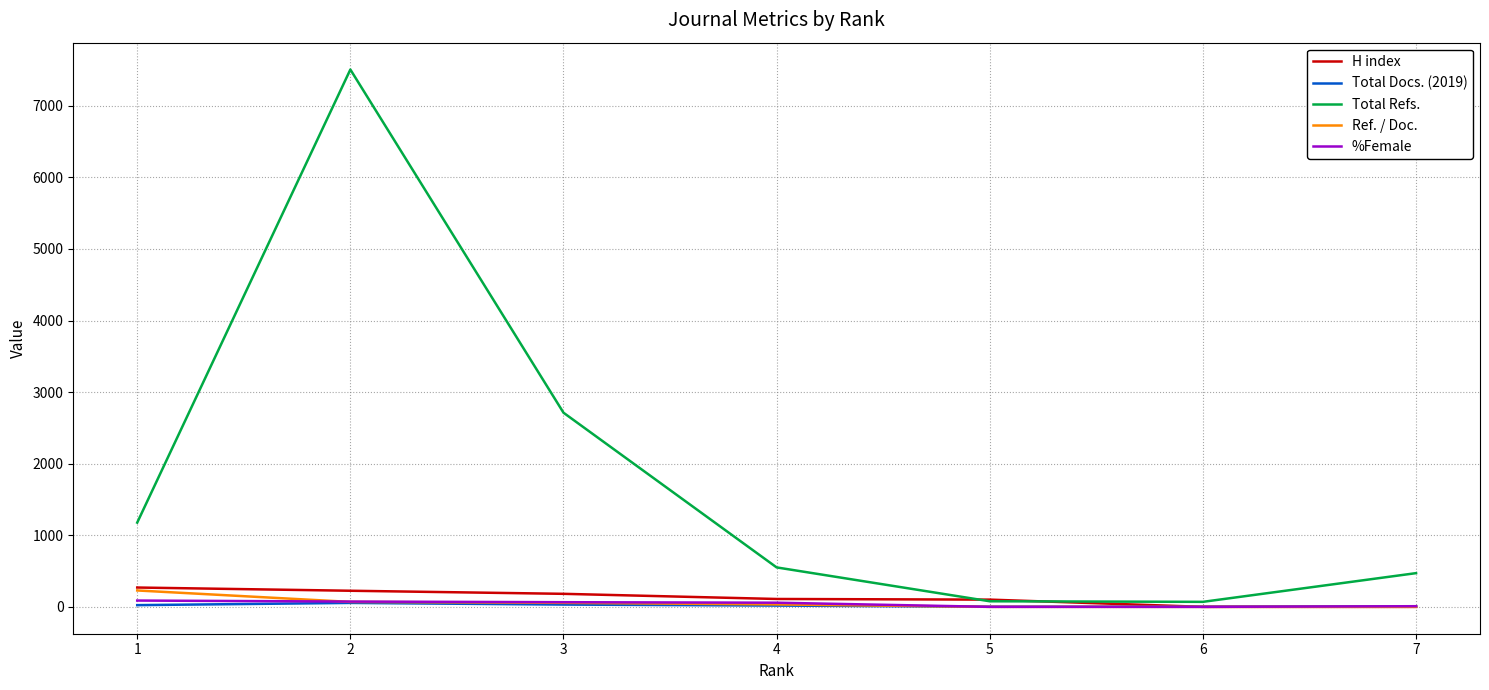

What are all the series names shown in the legend?

H index, Total Docs. (2019), Total Refs., Ref. / Doc., %Female